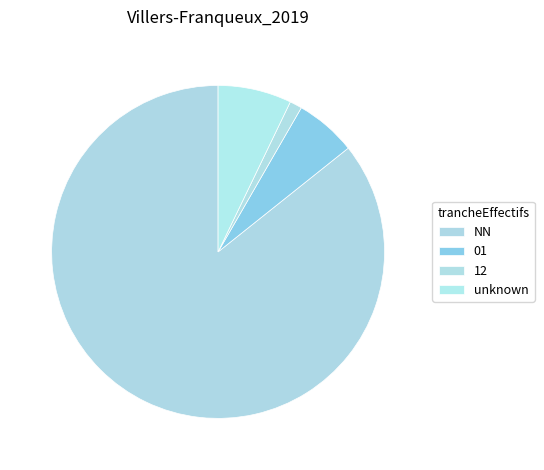

Is there a majority slice in this chart?

Yes